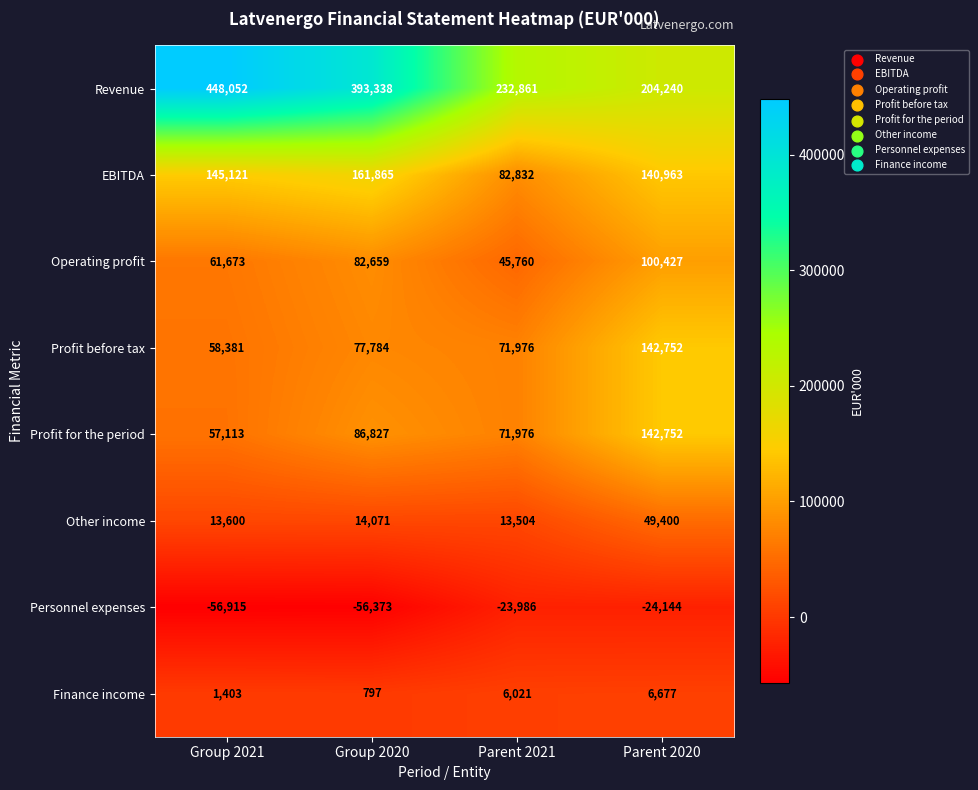

What is the difference between the maximum and minimum values in the Finance income series?

5880